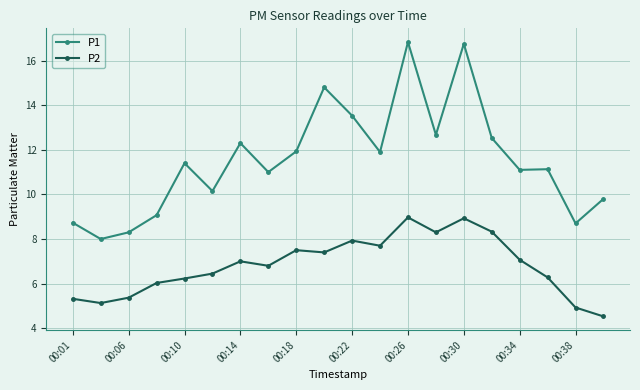

How many lines are shown in the chart?

2